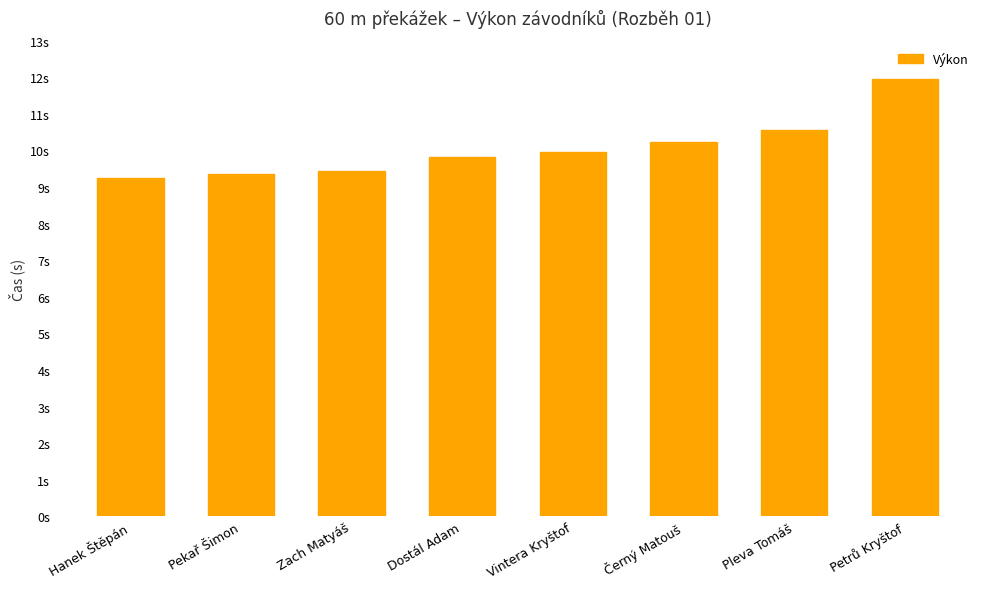

Is it true that the value at Dostál Adam is 4.3?

False